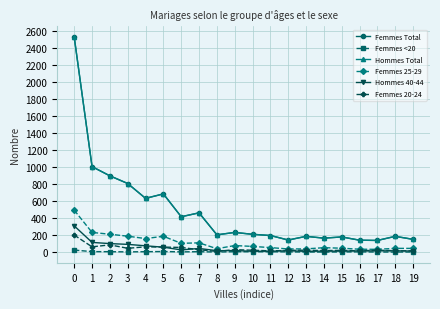

The value of Hommes 40-44 at 2 is 170. True or false?

False